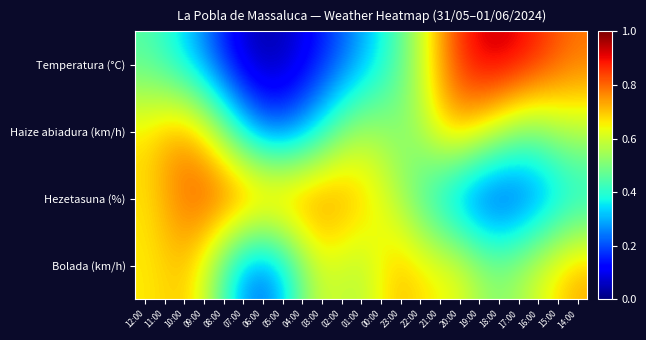

Which series has the widest spread of values?

Temperatura (°C)